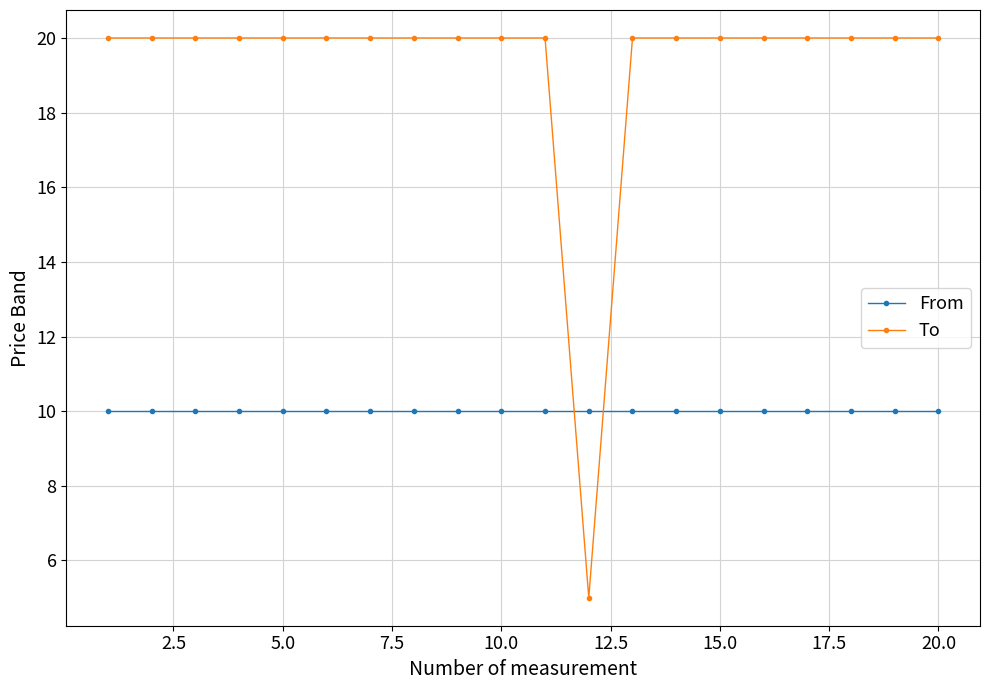

Which series has the largest total across all categories?

To